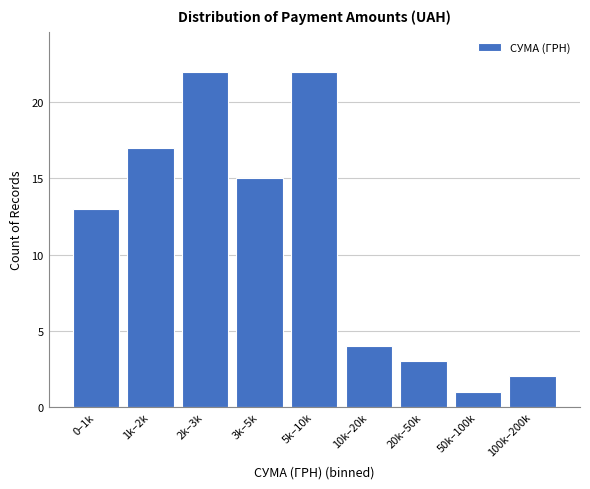

Reading right to left, transcribe all the data shown in this chart.

2	1	3	4	22	15	22	17	13